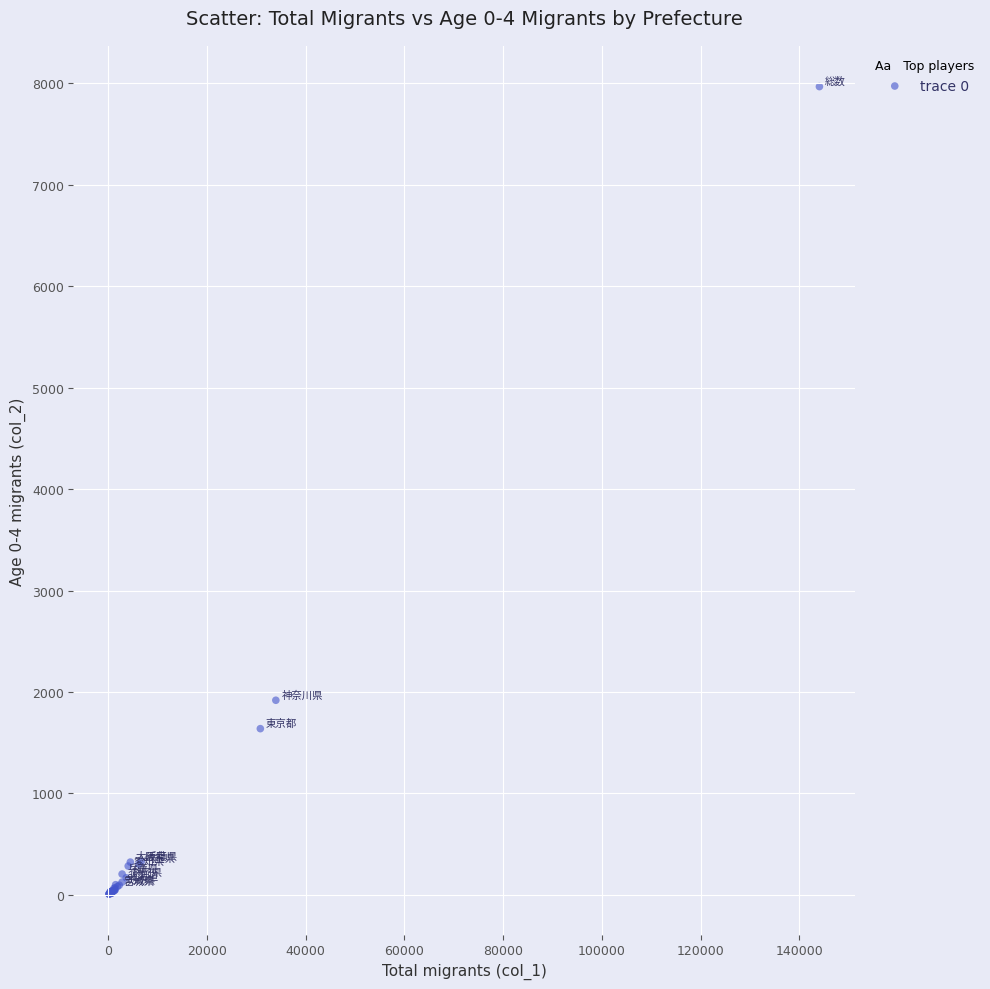

What Y value in the scatter plot is closest to 3987?

1919